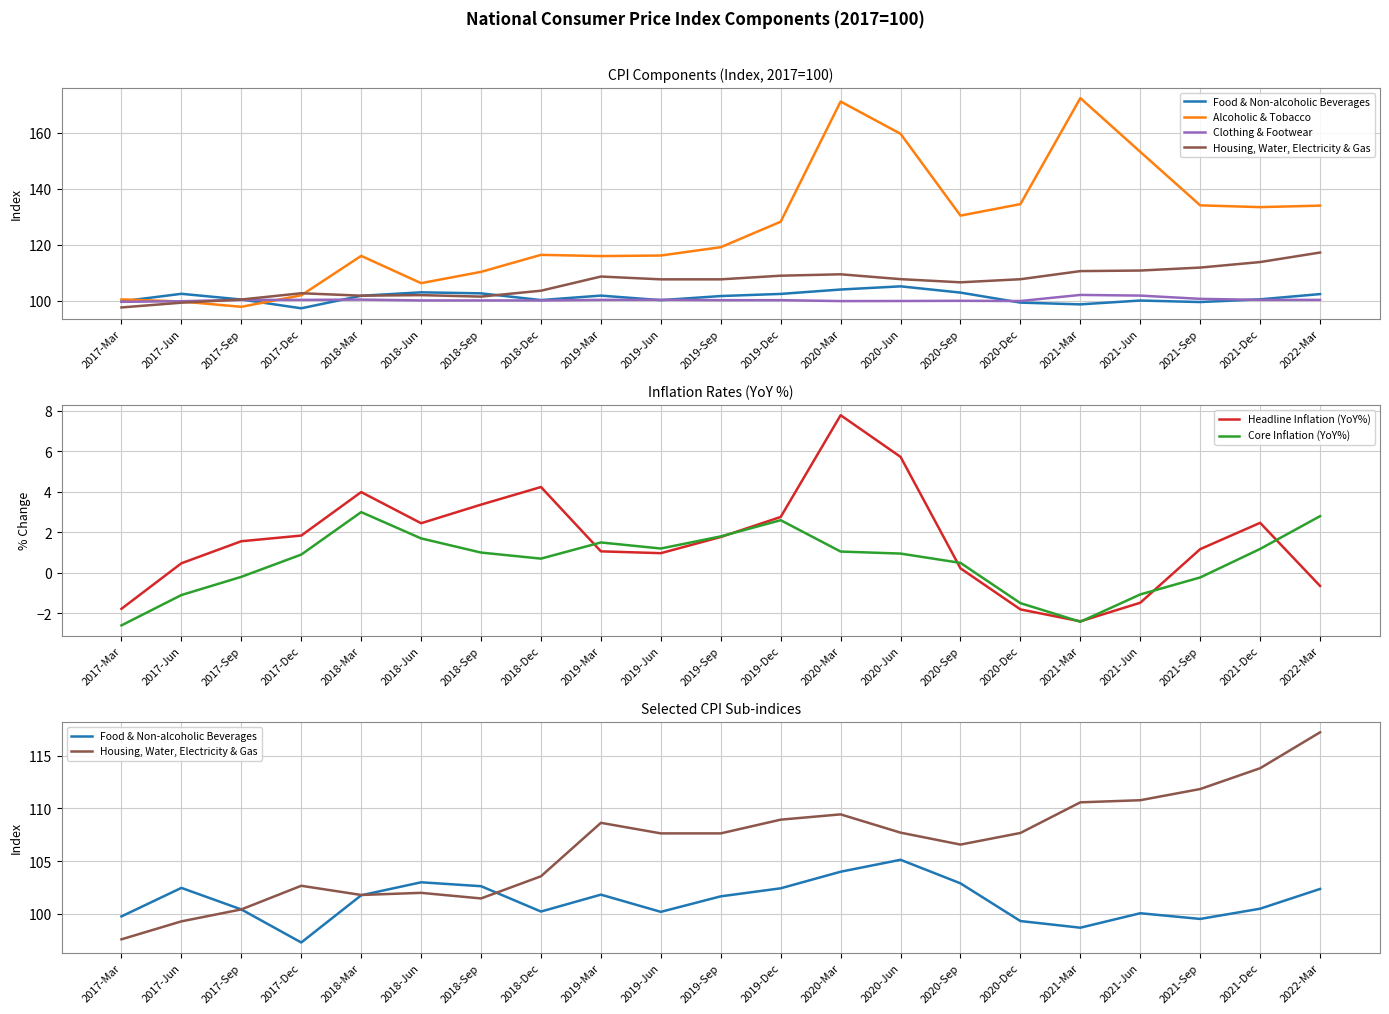

How many positive values does the Core Inflation (YoY%) series have?

14